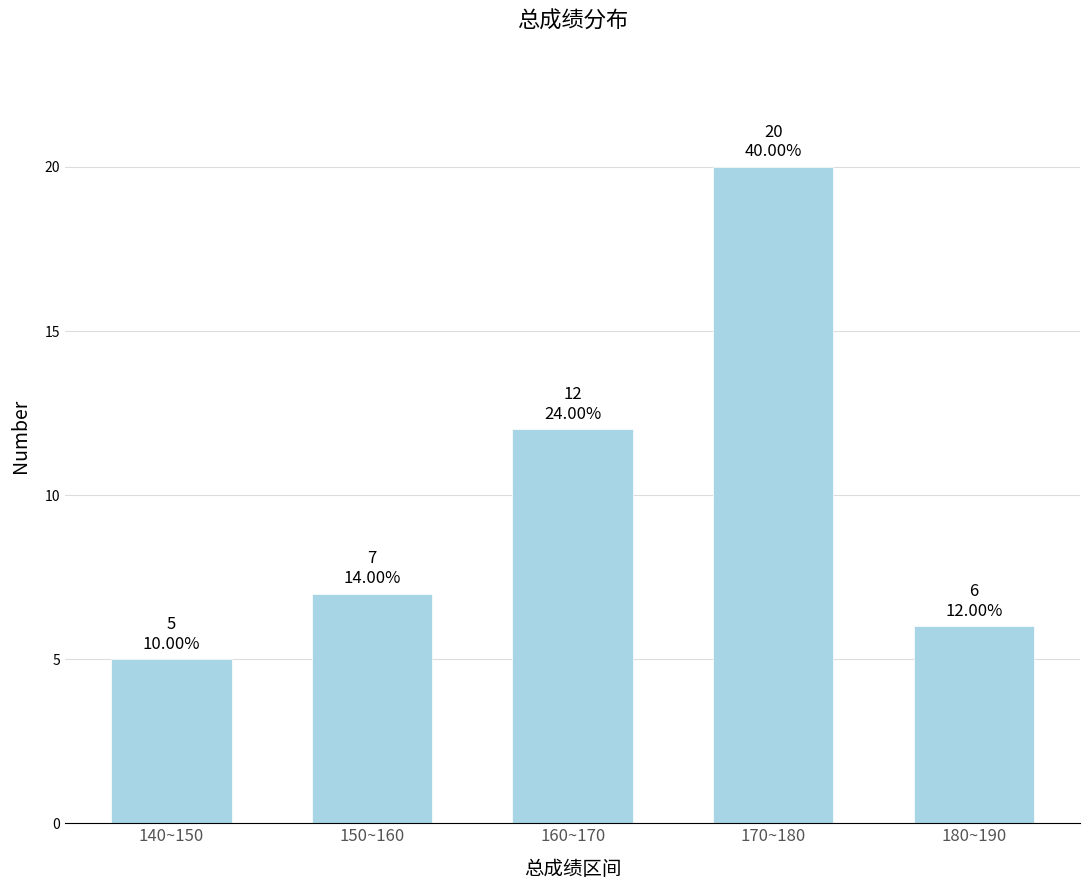

Reading left to right, extract all data points from this chart.

140~150=5	150~160=7	160~170=12	170~180=20	180~190=6